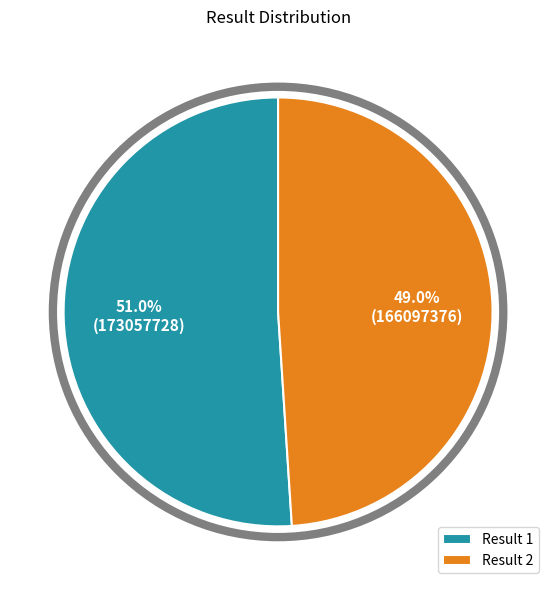

Which category has the smallest portion of the pie?

Result 2